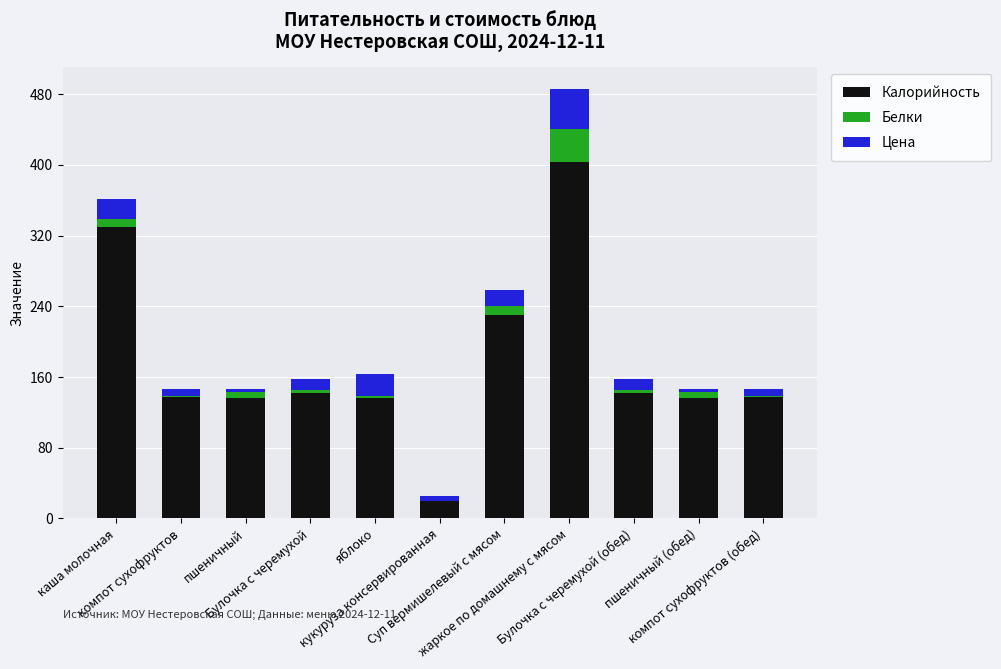

What is the maximum value for Калорийность?

403.7